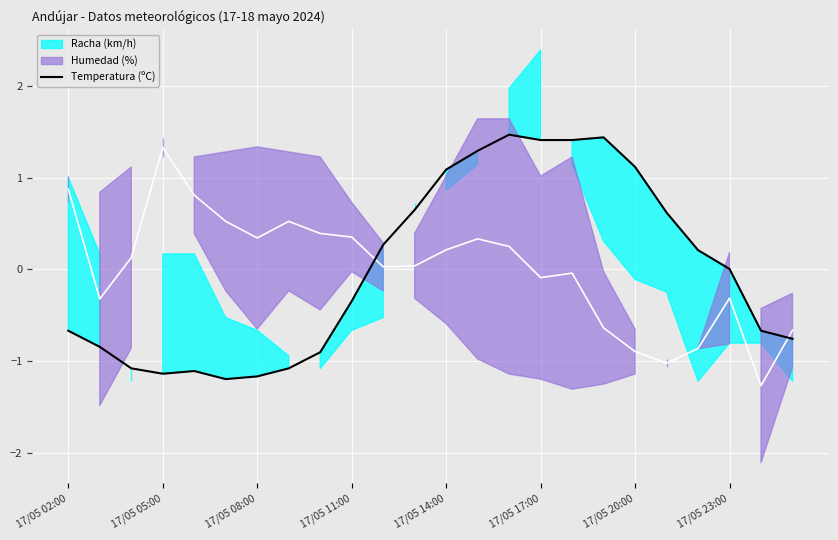

Is it true that Temperatura (ºC) equals -0.6 at 17/05 05:00?

False